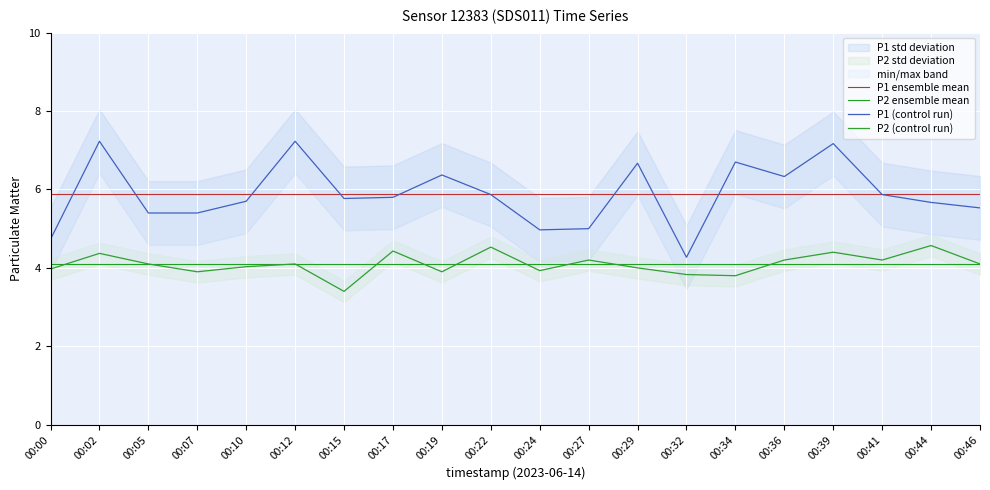

Rank the categories by P1 ensemble mean value from lowest to highest.

00:00, 00:02, 00:05, 00:07, 00:10, 00:12, 00:15, 00:17, 00:19, 00:22, 00:24, 00:27, 00:29, 00:32, 00:34, 00:36, 00:39, 00:41, 00:44, 00:46